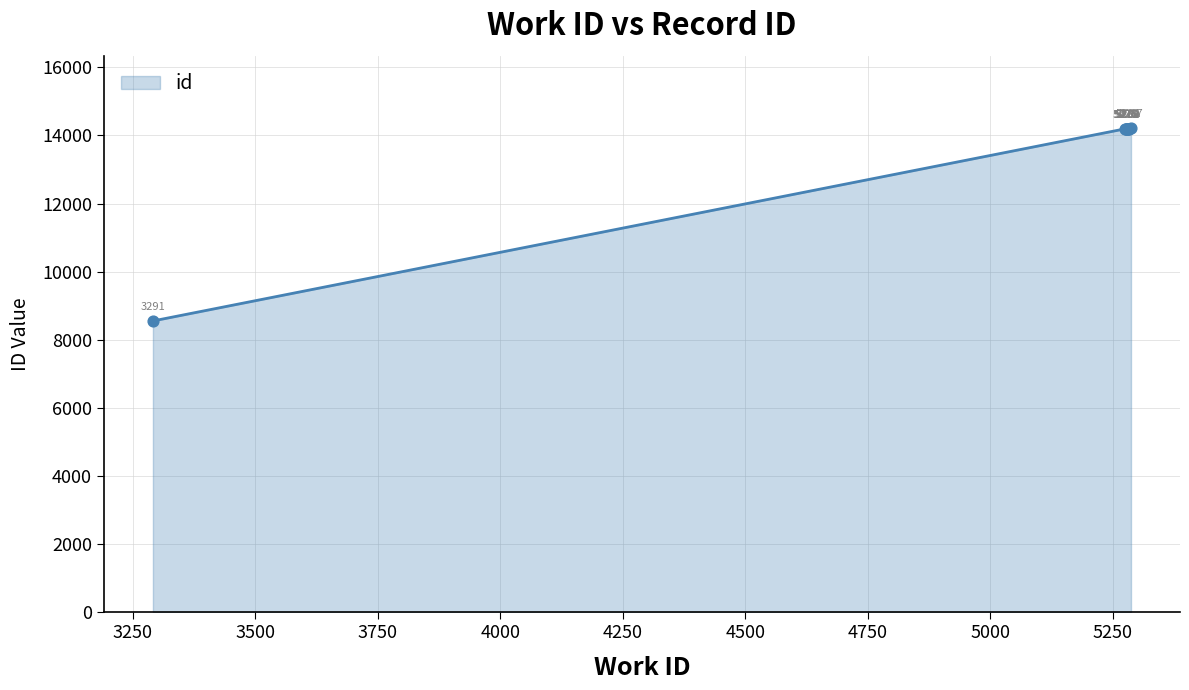

What is the difference between the maximum and minimum values?

5652